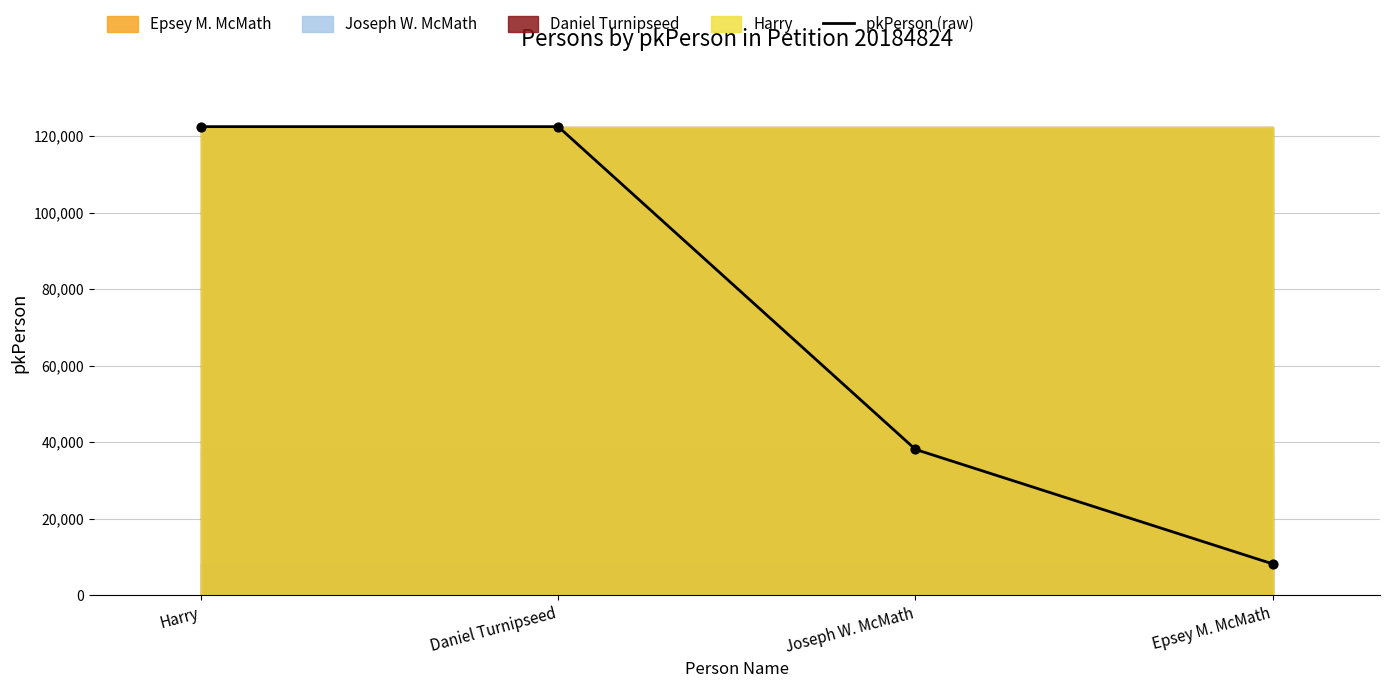

Between Epsey M. McMath and Harry, which is larger?

Harry